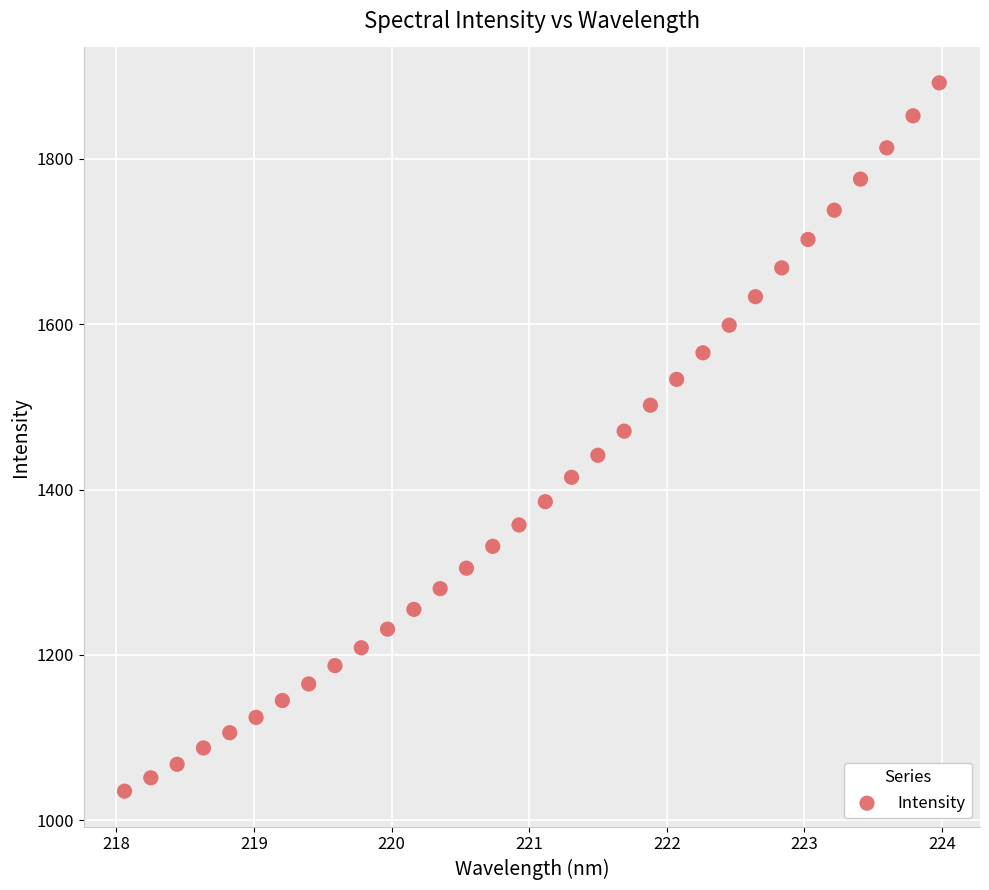

What is the range of X values (max minus min)?

5.9